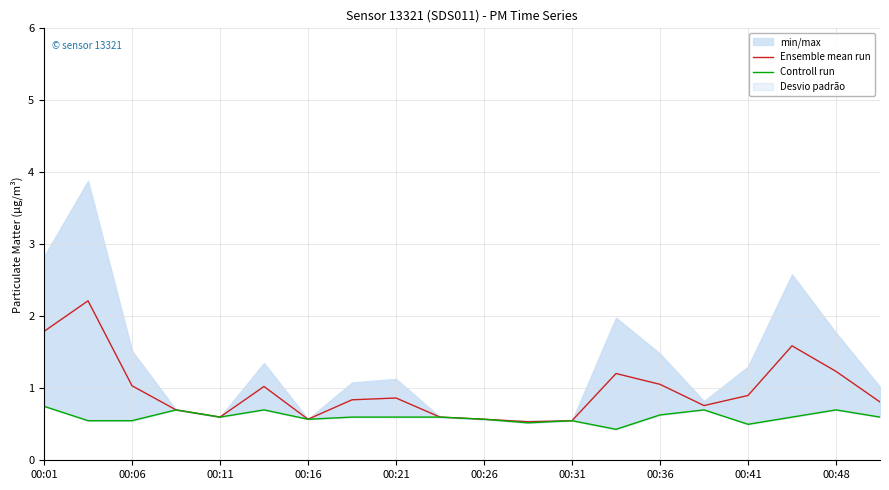

Does the chart display data point markers on the line(s)?

No